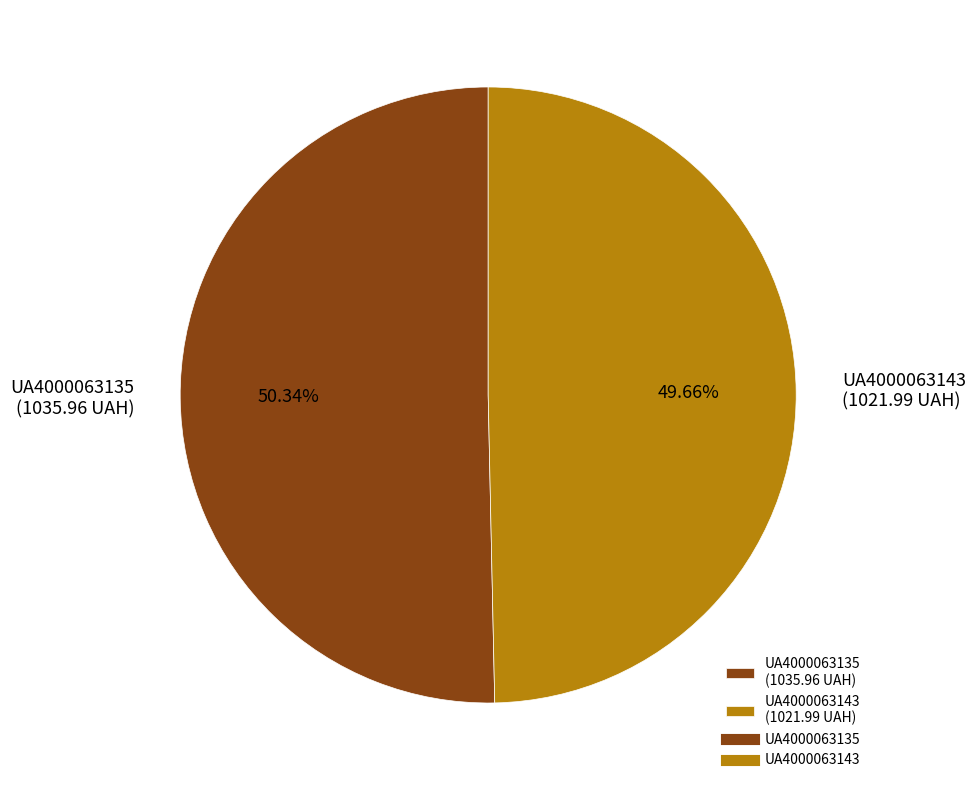

How many slices are in this pie chart?

2